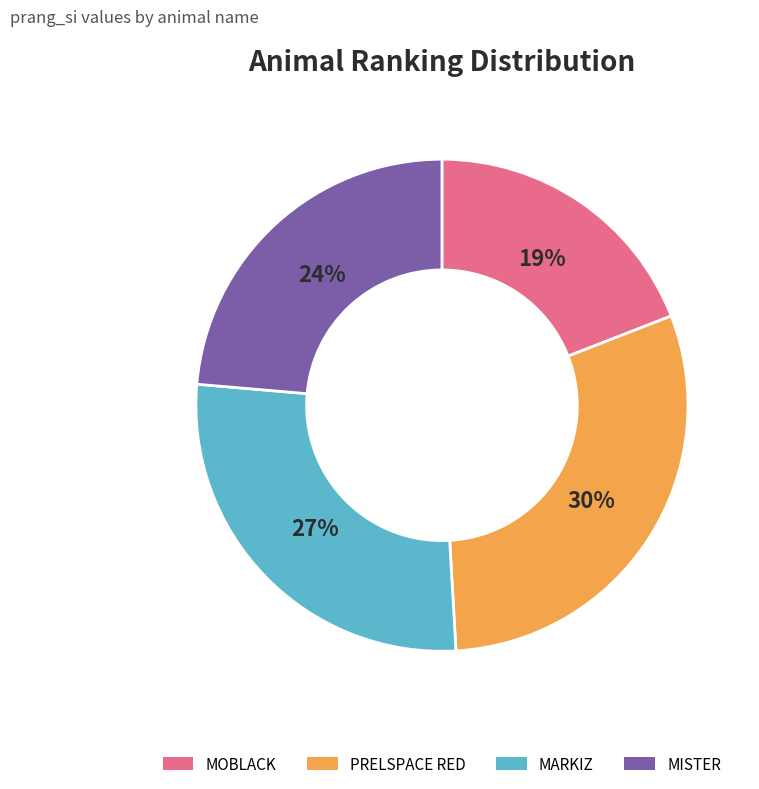

How many segments does this pie chart have?

4